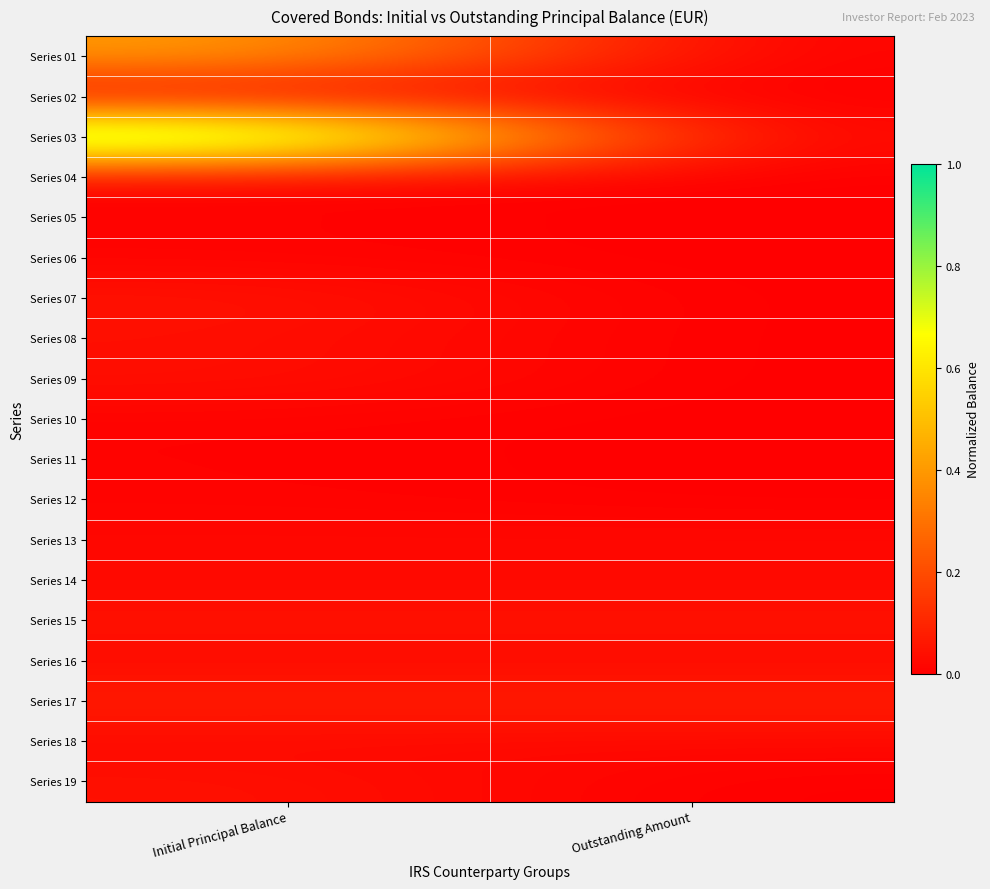

What is the total value across all series at Outstanding Amount?

0.2